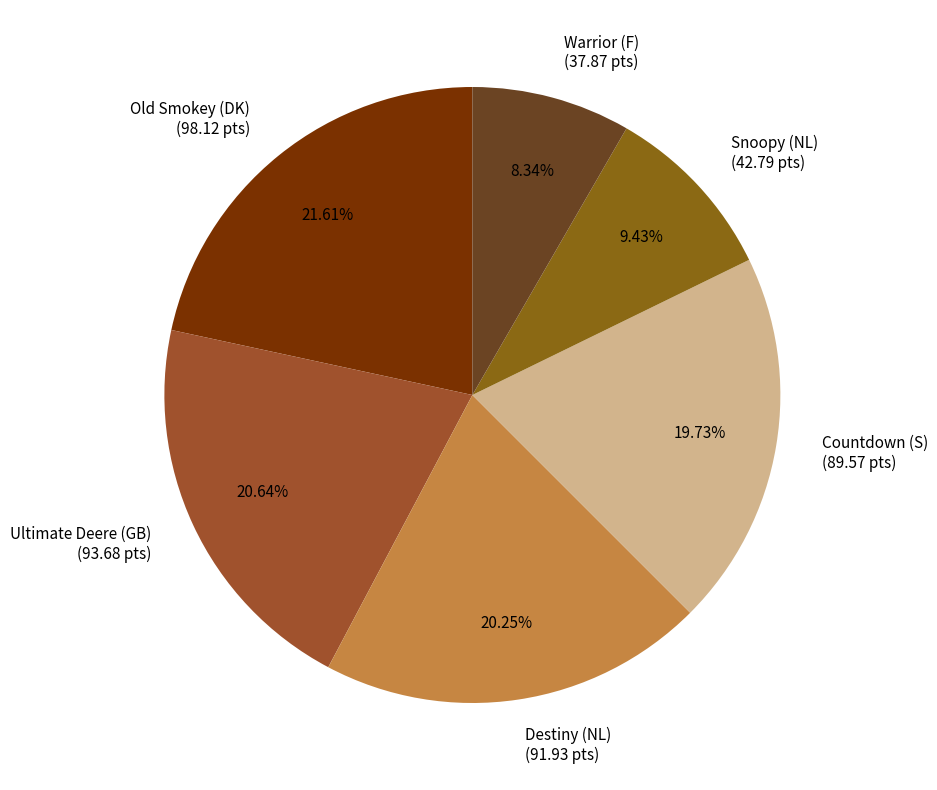

Which category has the biggest portion of the pie?

Old Smokey (DK)